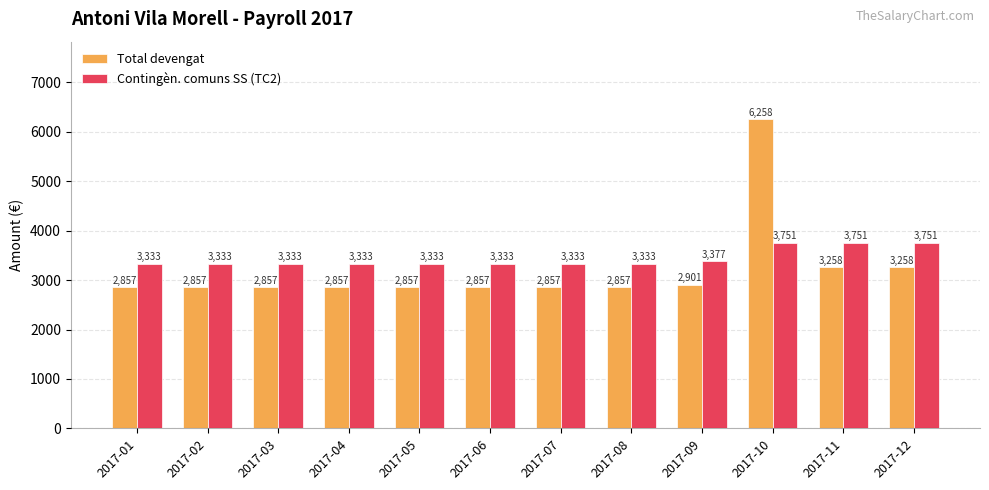

Read the Contingèn. comuns SS (TC2) value at 2017-12.

3751.2